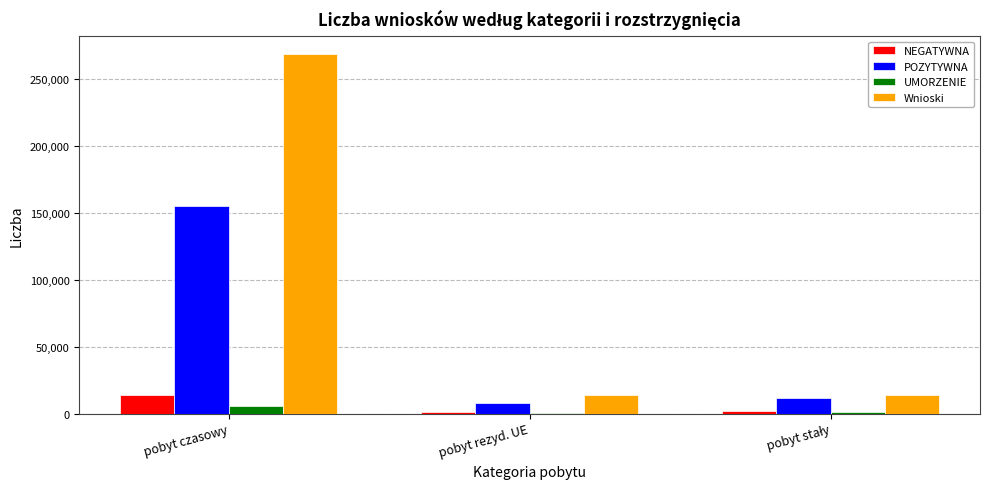

Is it true that POZYTYWNA equals 154915 at pobyt czasowy?

True